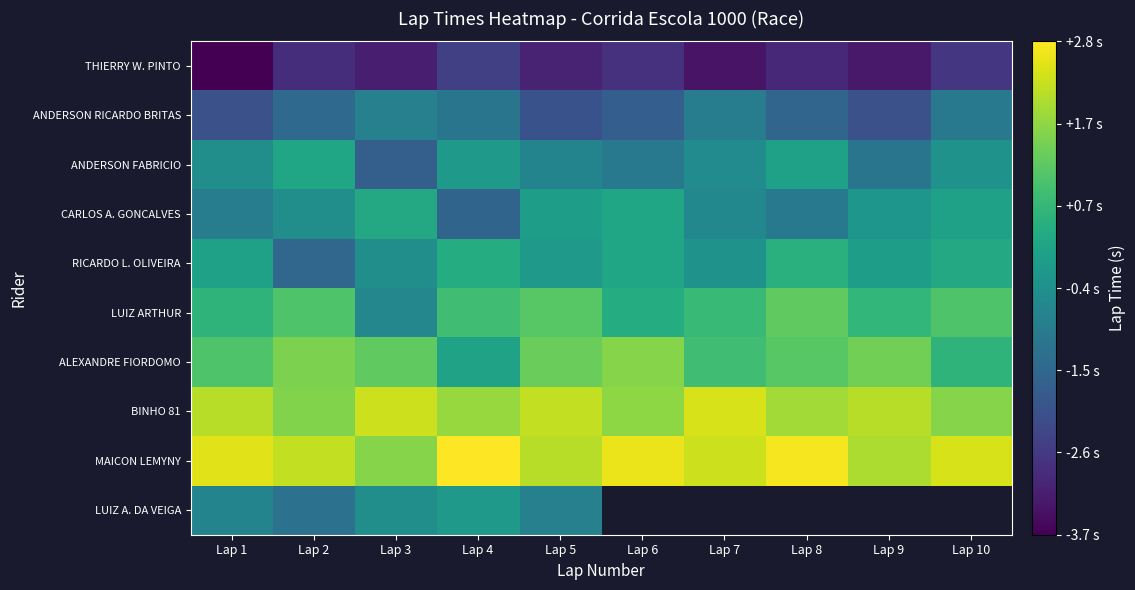

Rank the series at Lap 2 from lowest to highest value.

THIERRY W. PINTO, RICARDO L. OLIVEIRA, ANDERSON RICARDO BRITAS, LUIZ A. DA VEIGA, CARLOS A. GONCALVES, ANDERSON FABRICIO, LUIZ ARTHUR, ALEXANDRE FIORDOMO, BINHO 81, MAICON LEMYNY